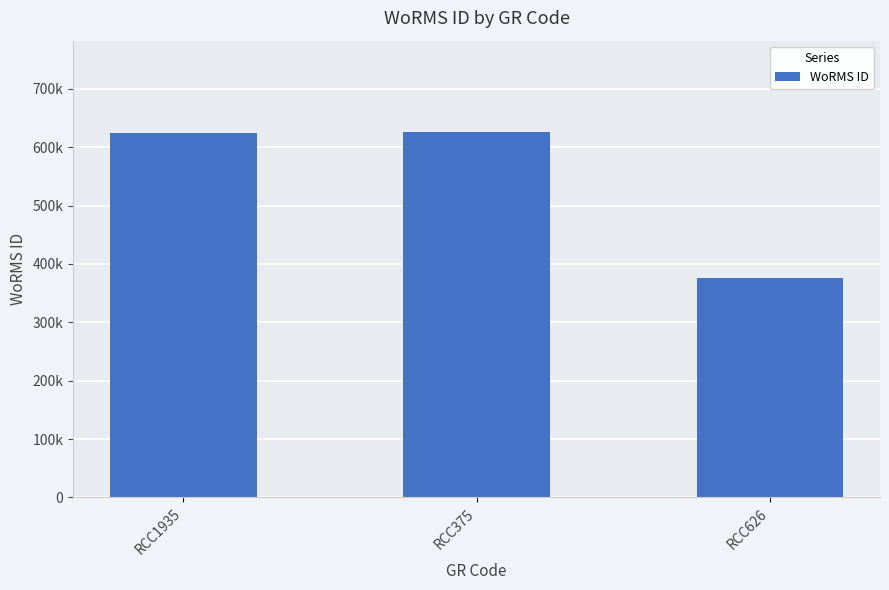

What is the value of the 1st bar from the left?

624507